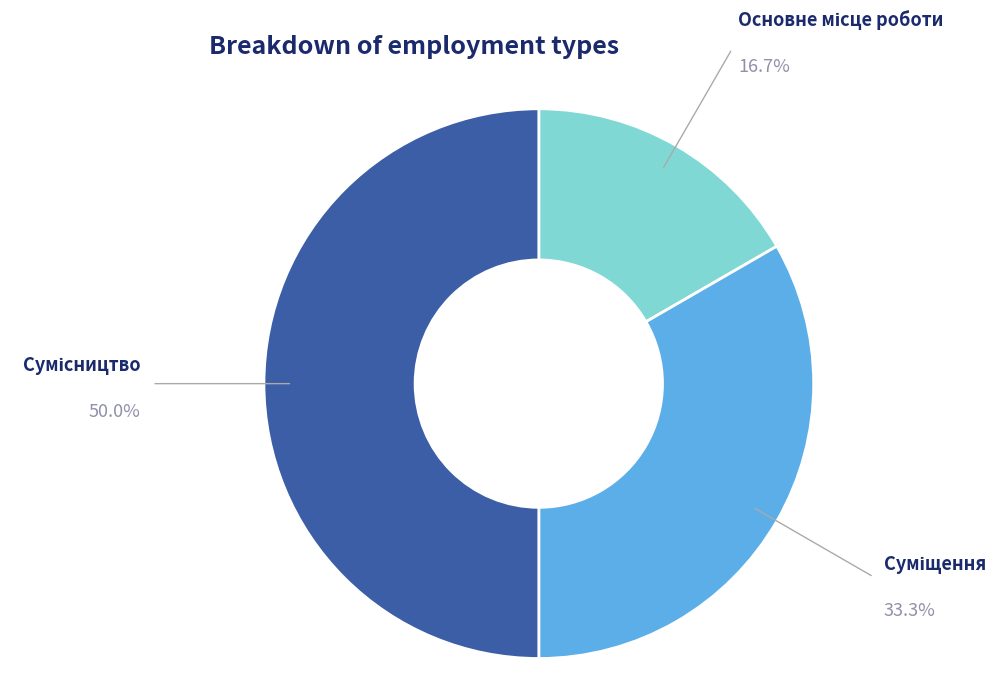

Count the number of slices in the pie.

3